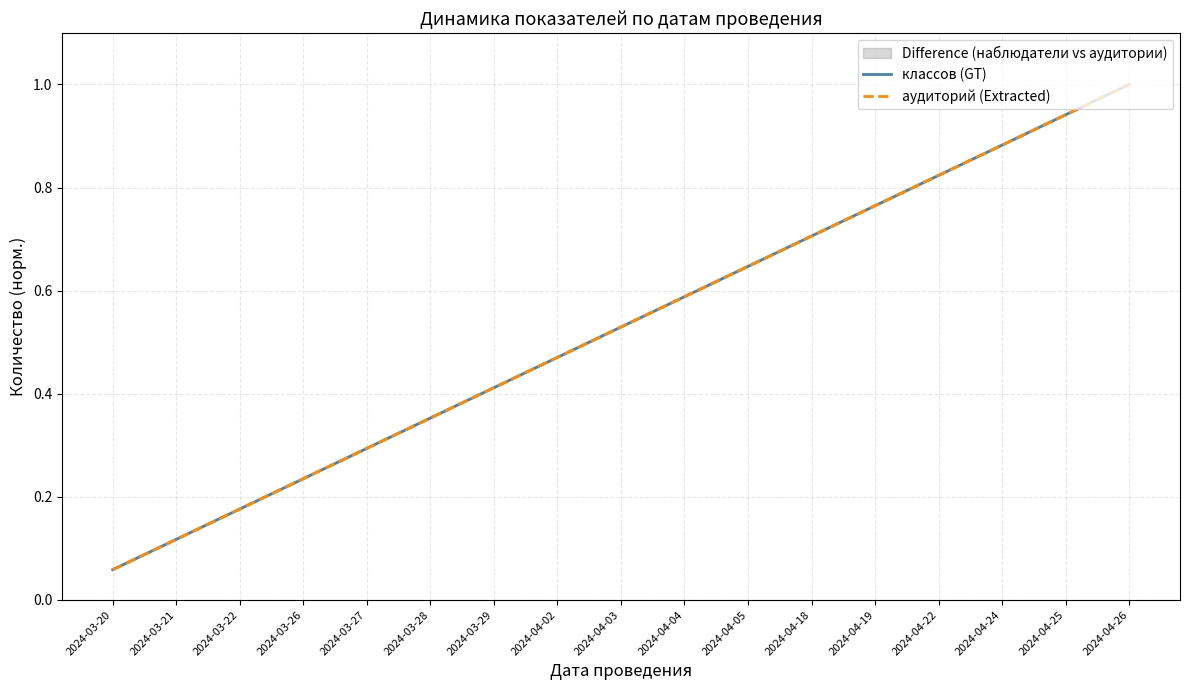

Reading left to right, what are all the values shown in this chart?

классов (GT): 0.1	0.1	0.2	0.2	0.3	0.4	0.4	0.5	0.5	0.6	0.6	0.7	0.8	0.8	0.9	0.9	1.0
аудиторий (Extracted): 0.1	0.1	0.2	0.2	0.3	0.4	0.4	0.5	0.5	0.6	0.6	0.7	0.8	0.8	0.9	0.9	1.0